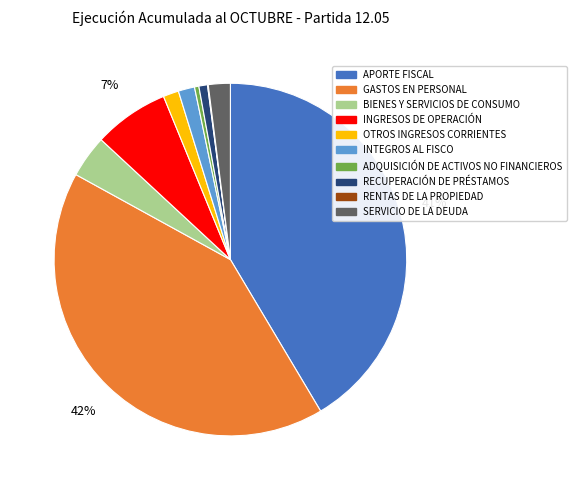

To the nearest percent, what portion does APORTE FISCAL represent?

41%